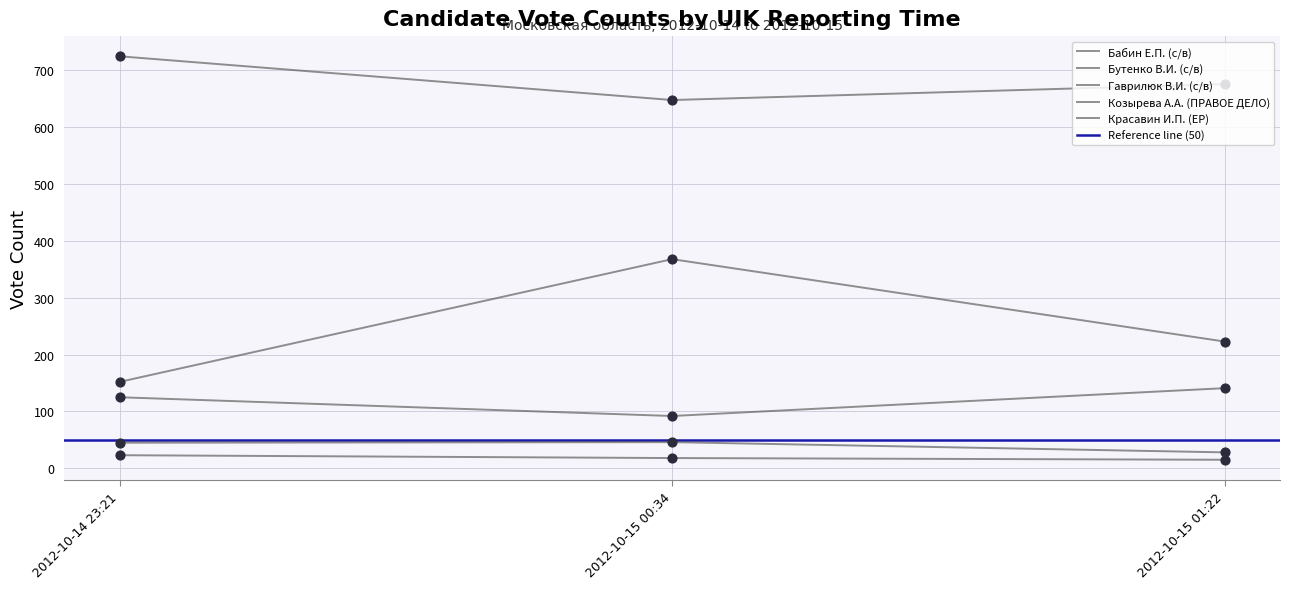

Is the value of Козырева А.А. (ПРАВОЕ ДЕЛО) at 2012-10-14 23:21 greater than the value of Красавин И.П. (ЕР) at 2012-10-14 23:21?

No